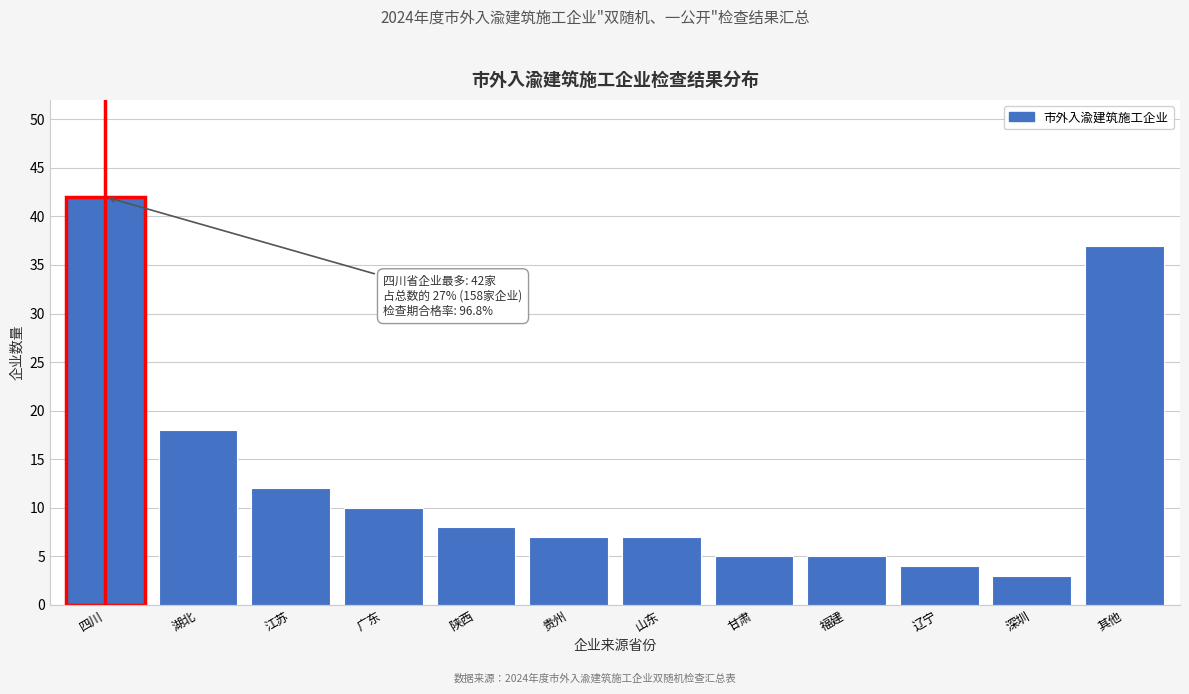

Reading right to left, transcribe all the data shown in this chart.

其他=37	深圳=3	辽宁=4	福建=5	甘肃=5	山东=7	贵州=7	陕西=8	广东=10	江苏=12	湖北=18	四川=42